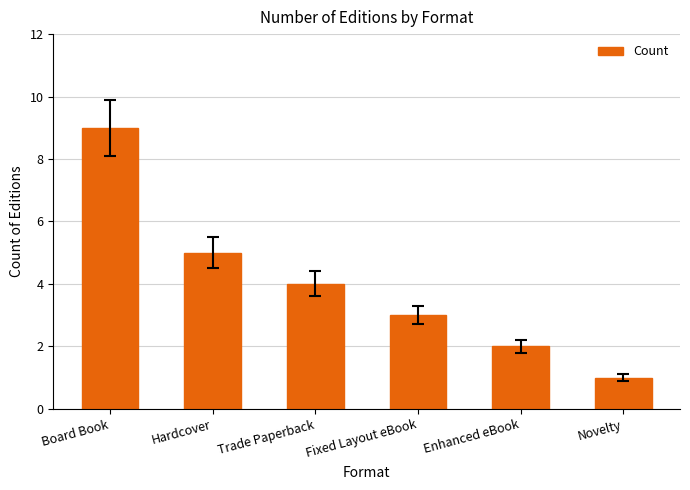

What is the smallest value displayed?

1